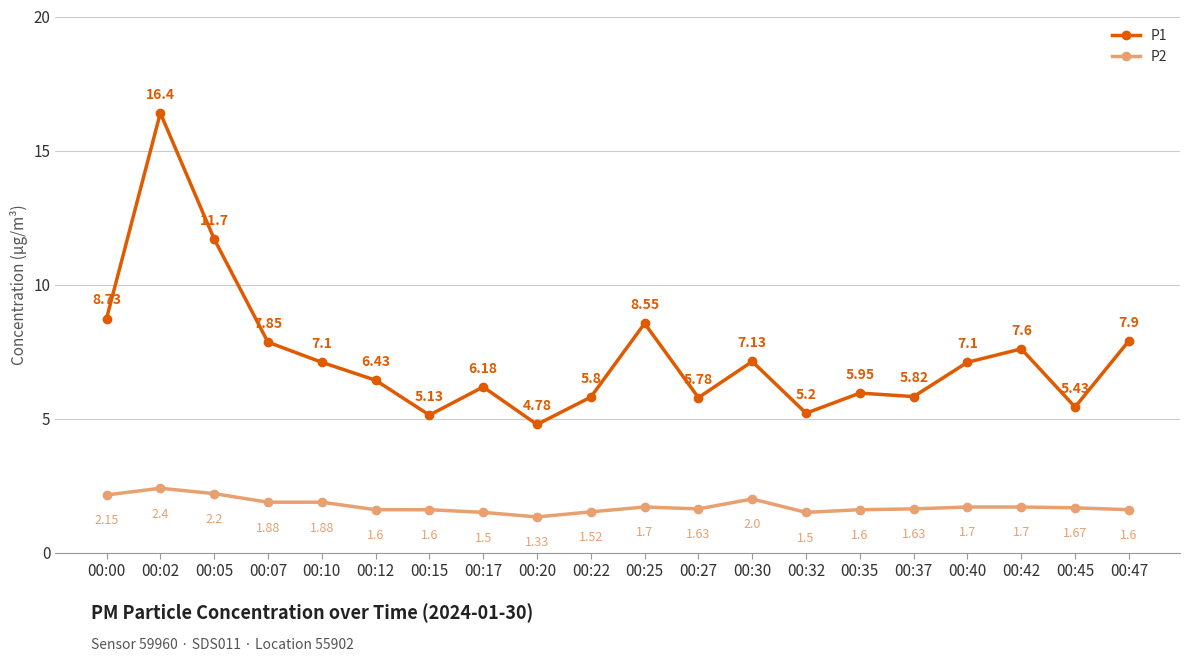

True or false: P2 and P1 intersect in this chart.

False